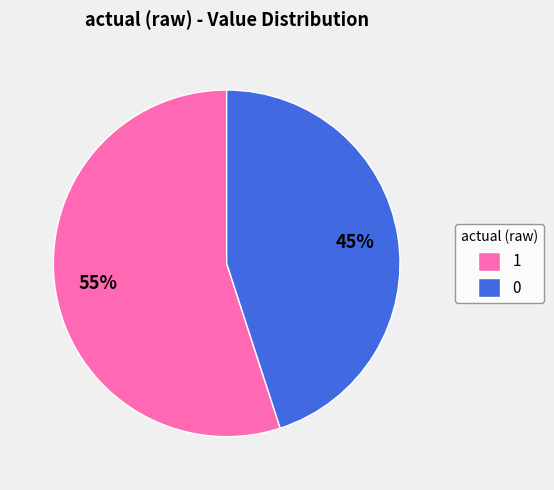

Approximately how many times larger is the value at 0 compared to 1?

0.8